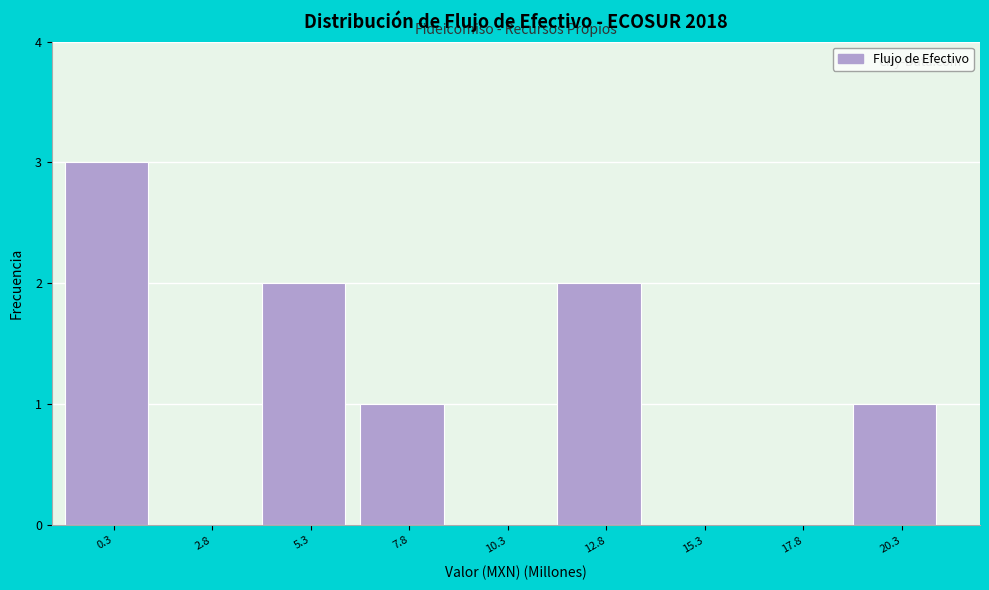

Reading left to right, what are all the values shown in this chart?

0.3=3	2.8=0	5.3=2	7.8=1	10.3=0	12.8=2	15.3=0	17.8=0	20.3=1